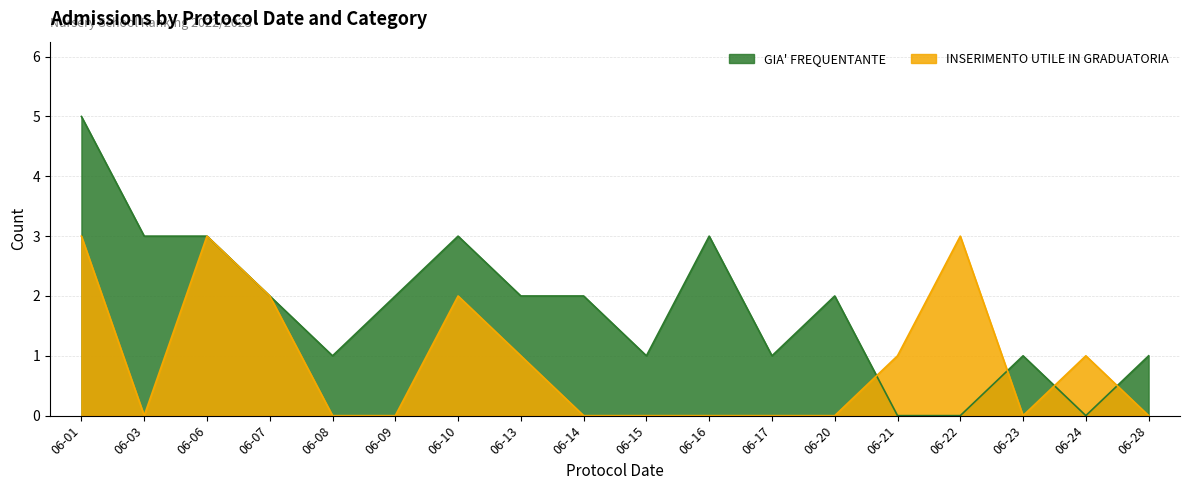

What is the average value of the INSERIMENTO UTILE IN GRADUATORIA series?

1